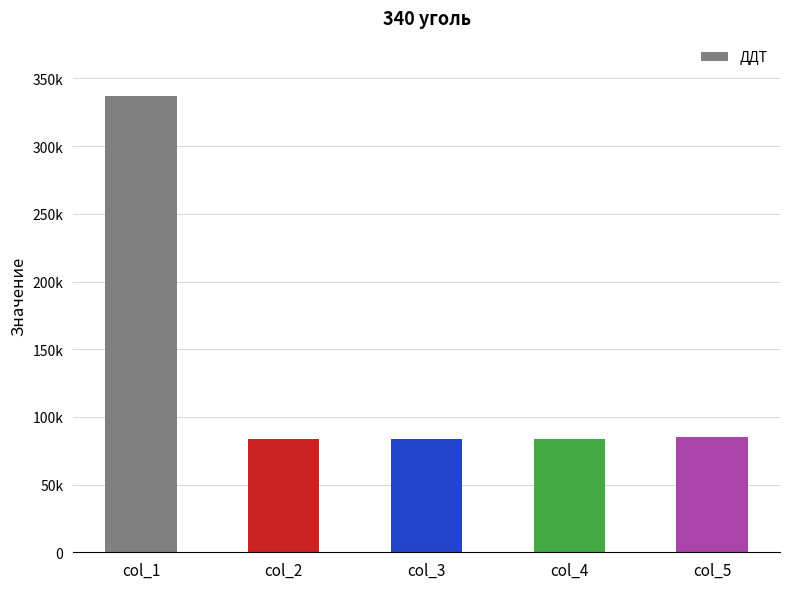

The value at col_4 is 84000. True or false?

True